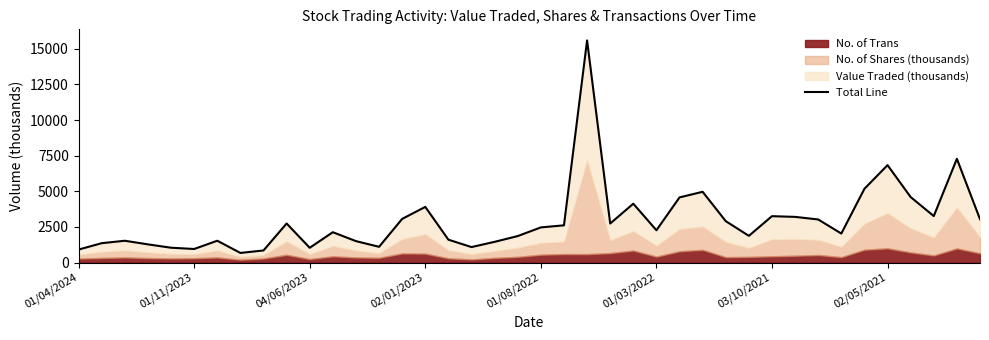

Does the chart have visible grid lines?

No